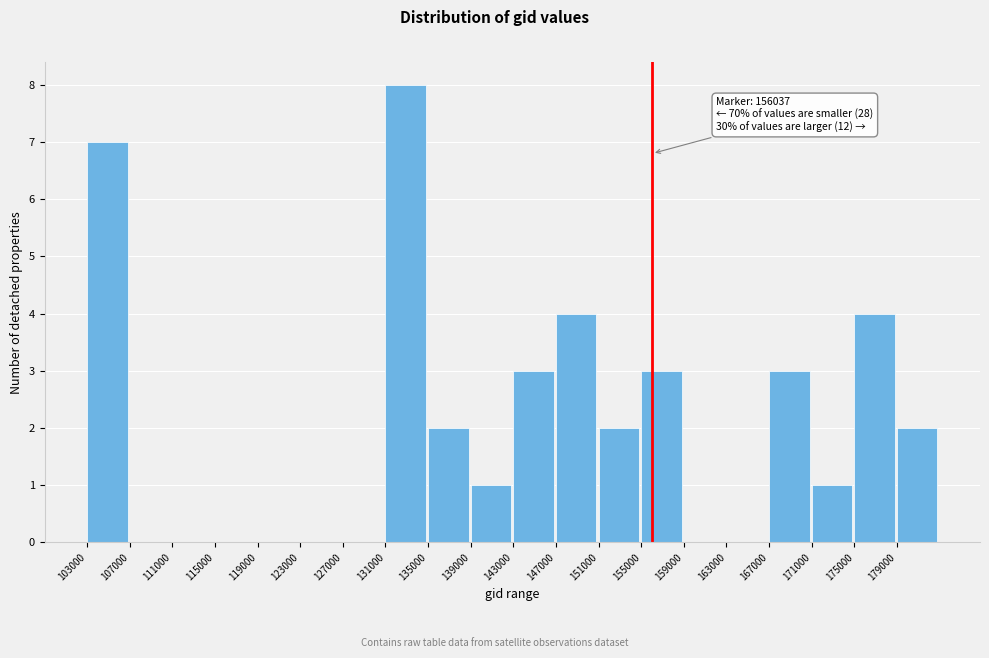

Which range on the x-axis has the tallest bar?

131000 to 135000